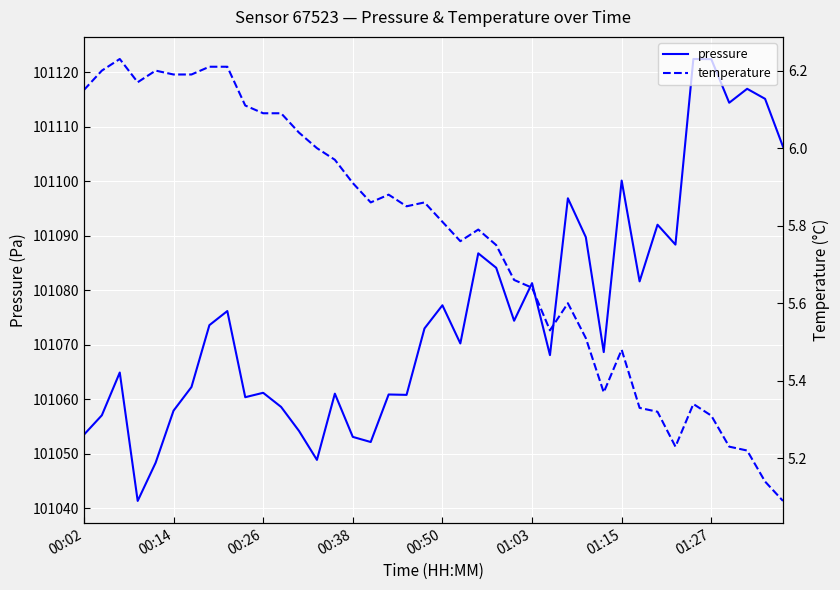

In pressure, how many points are higher than both neighbors (excluding endpoints)?

13